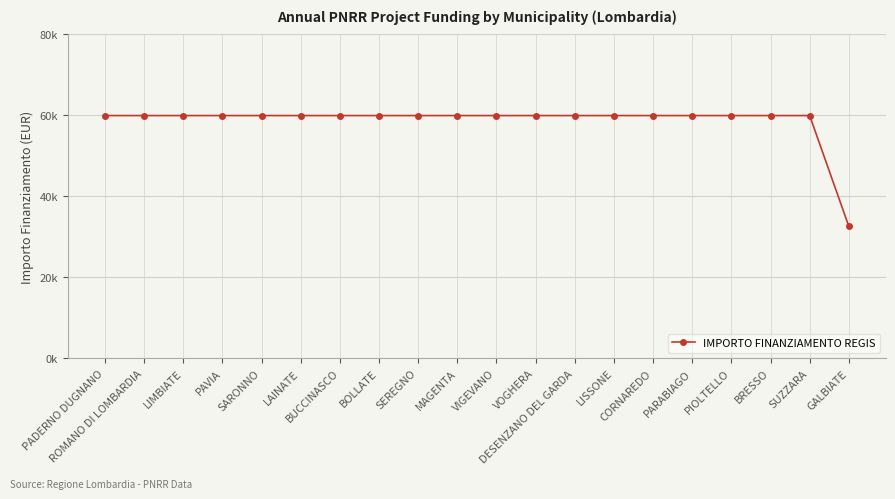

What is the value of the 14th point from the left?

59966